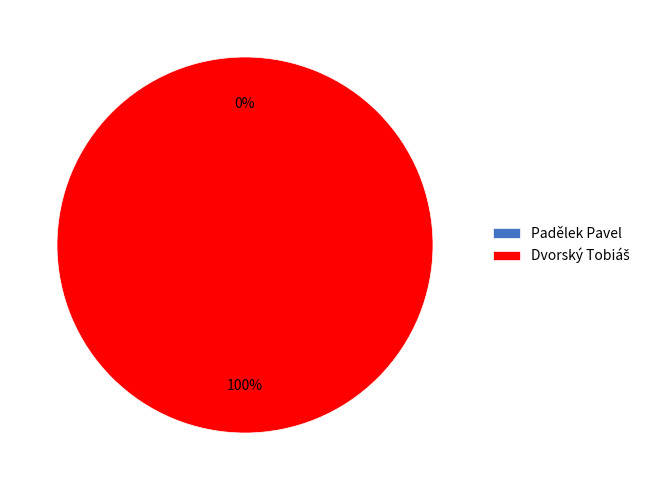

Does any single category account for the majority?

Yes